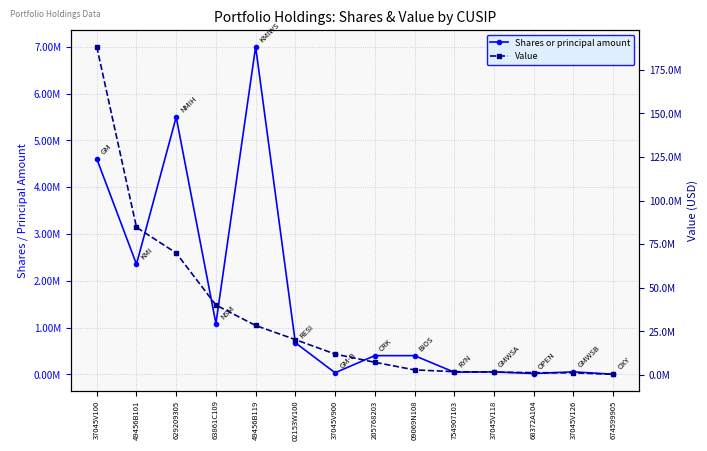

List the series in order of their overall mean, lowest first.

Shares or principal amount, Value